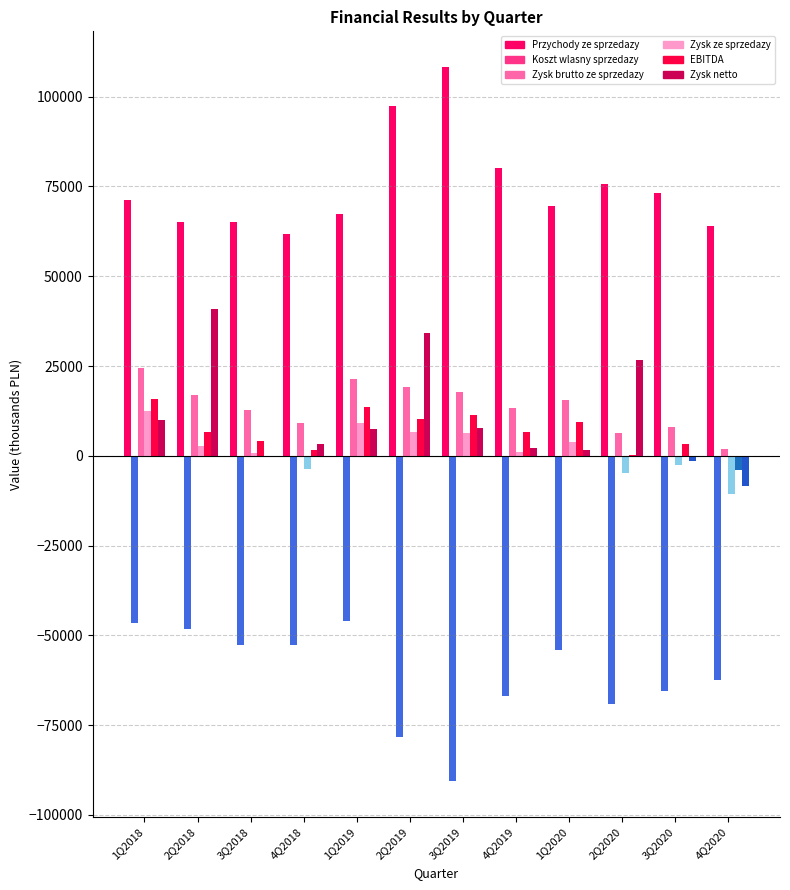

Which series has the largest range (max minus min)?

Zysk netto